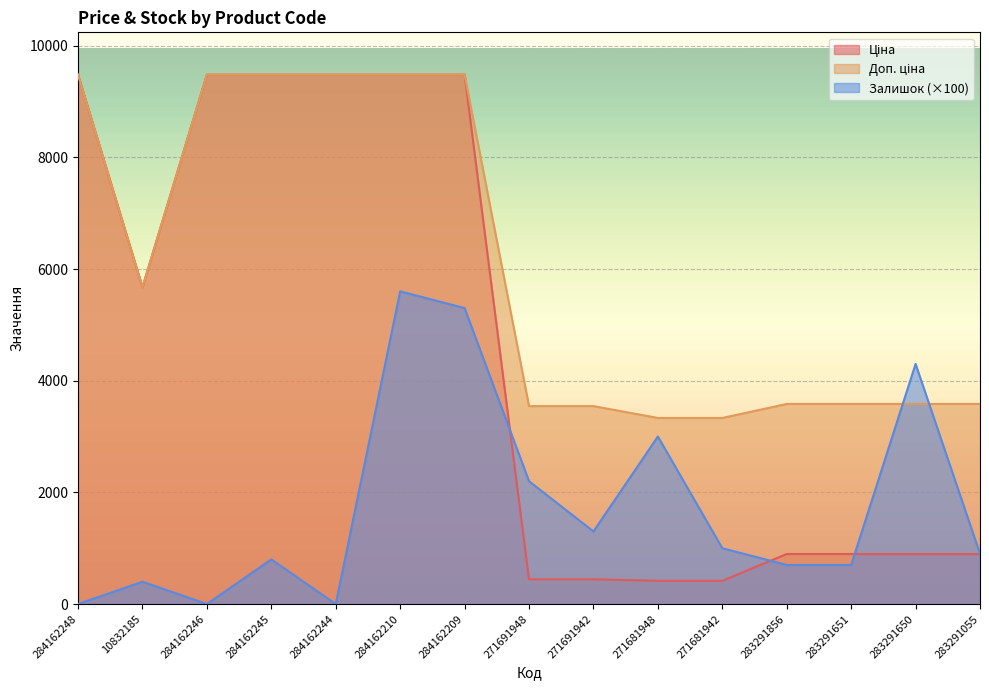

True or false: Залишок has more than 2 points higher than both neighbors.

True